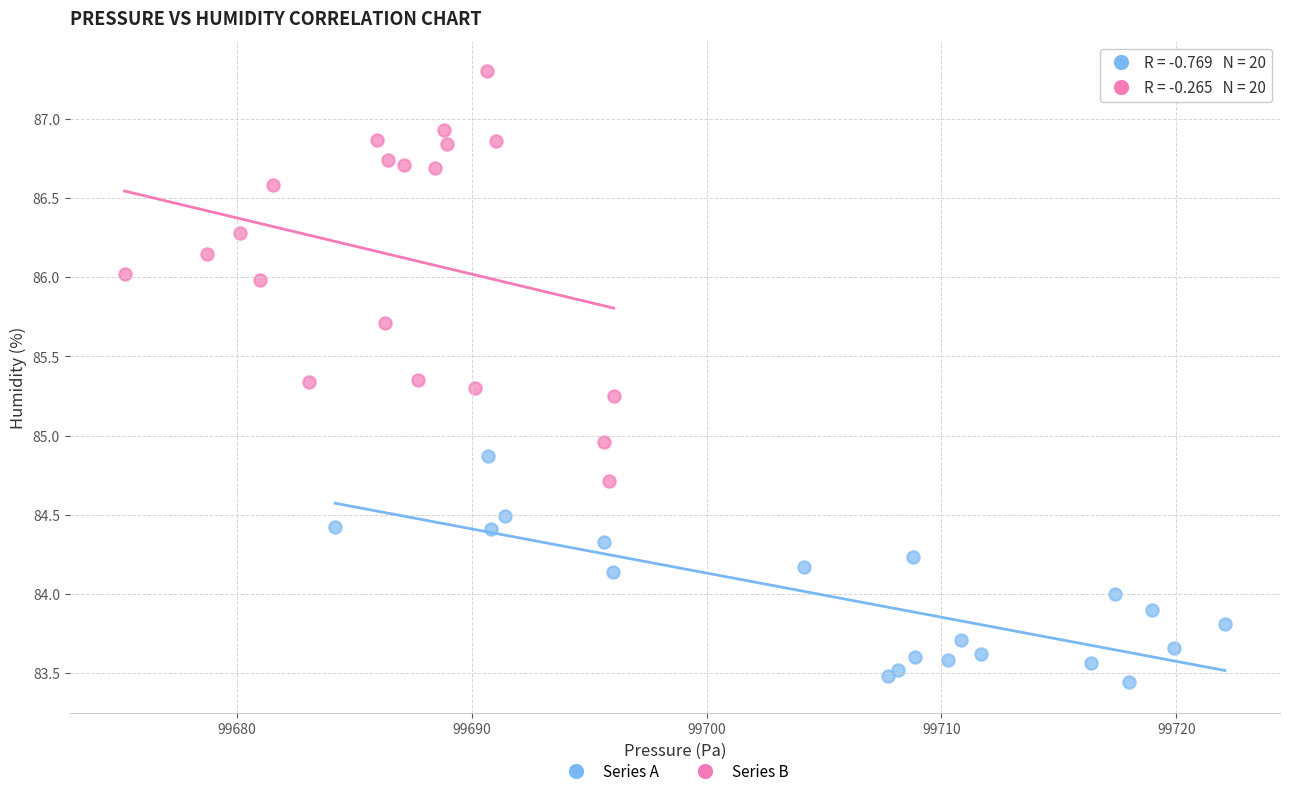

Which series has the largest Y range (max minus min)?

Series B